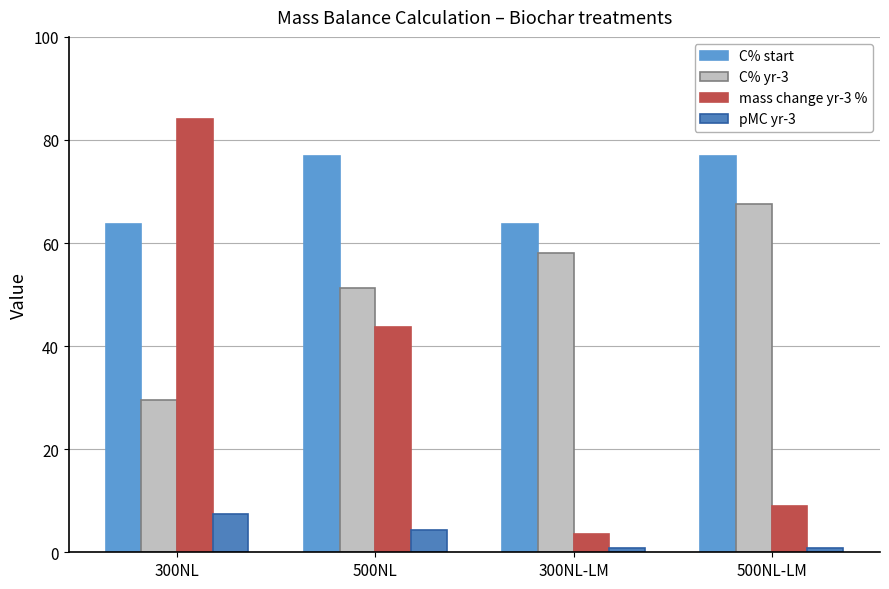

How many values in the pMC yr-3 series exceed 4?

2